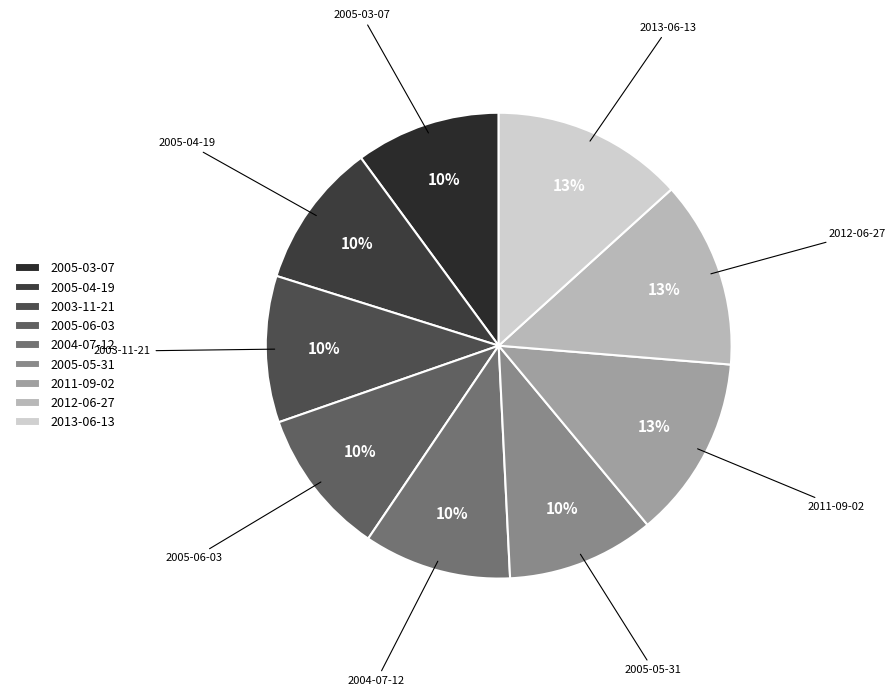

Between 2004-07-12 and 2012-06-27, which is larger?

2012-06-27